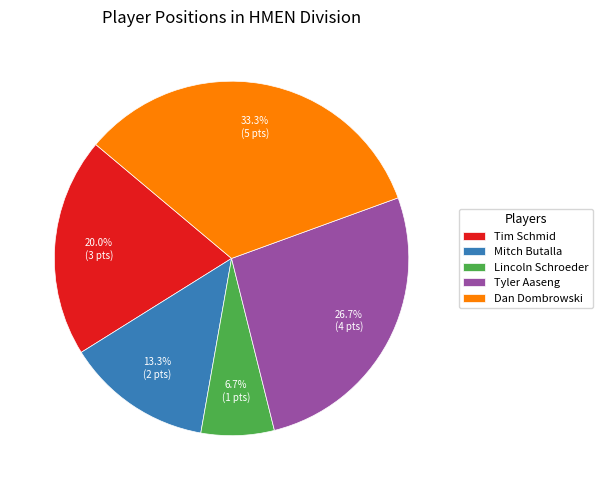

Which slice is the largest?

Dan Dombrowski